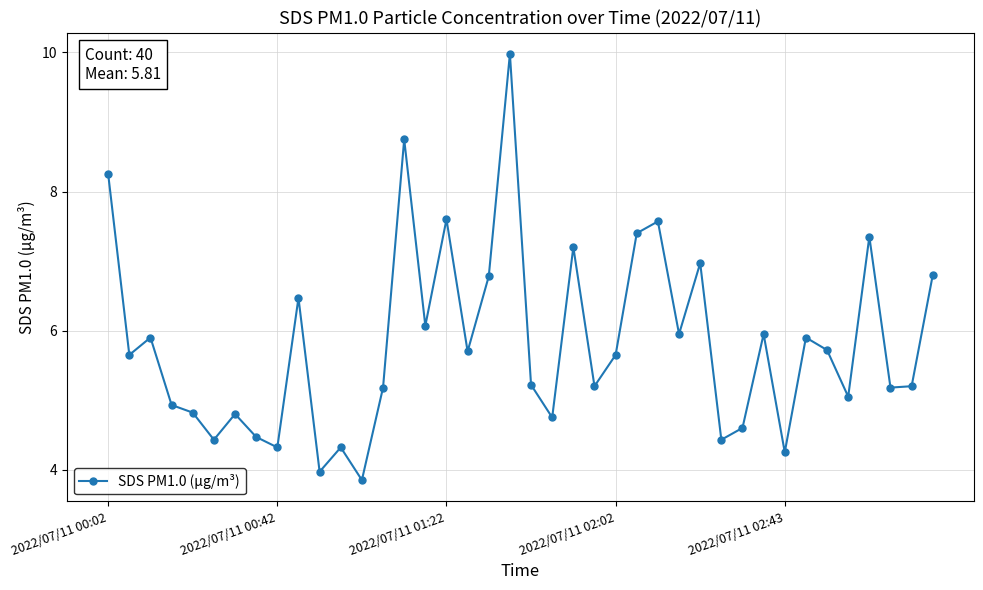

What is the difference between the maximum and second lowest values?

6.0